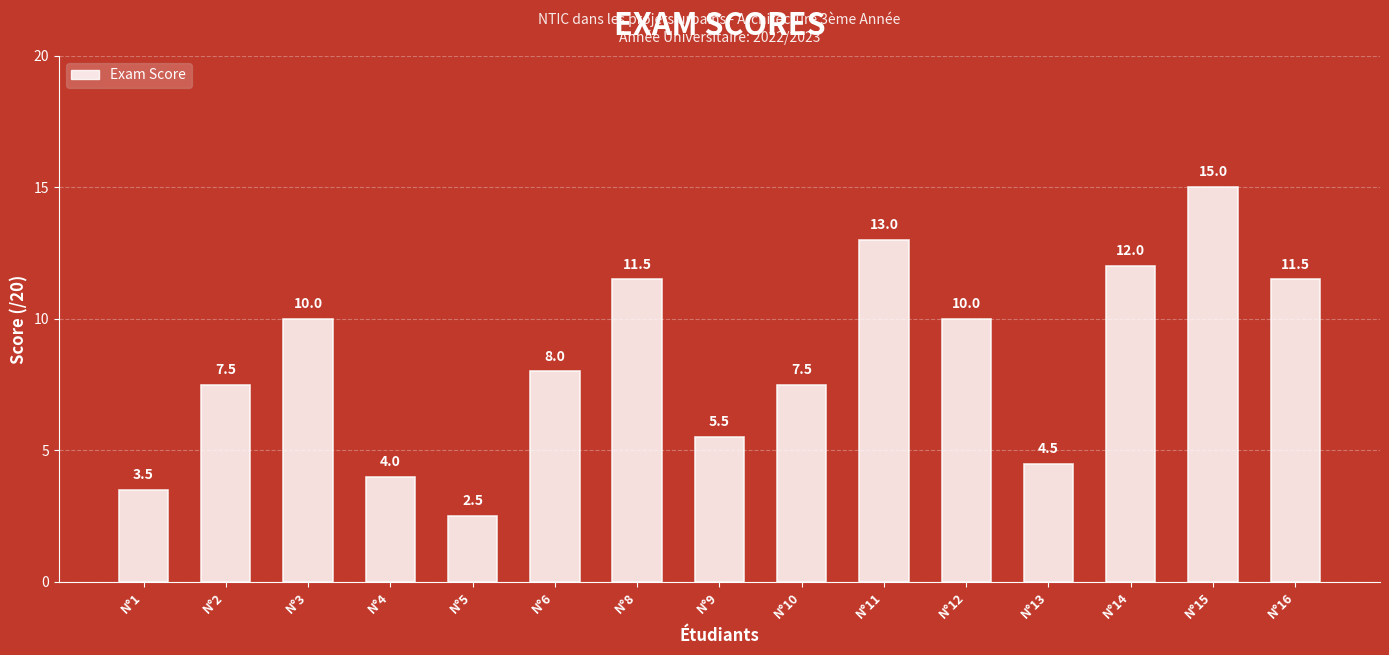

How many values are below 8?

7